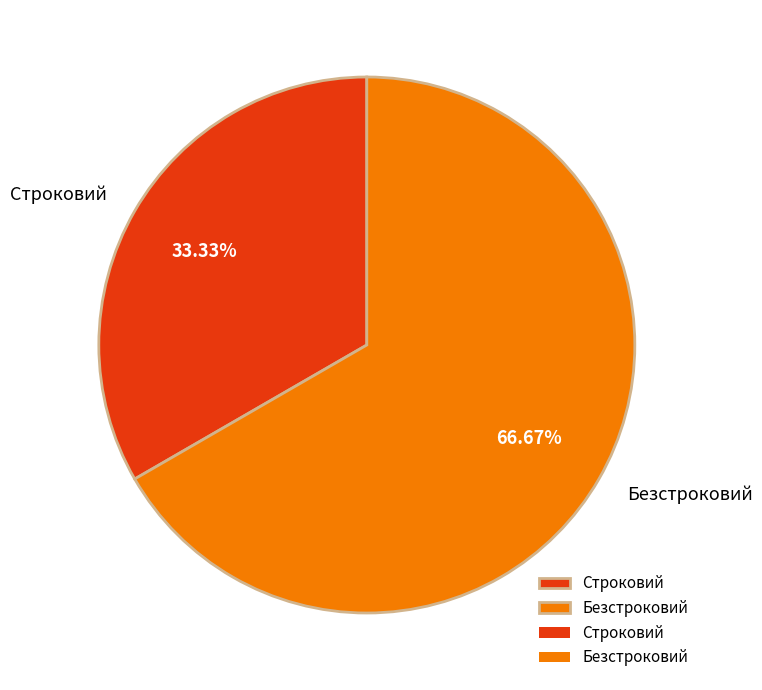

How many slices are in this pie chart?

2